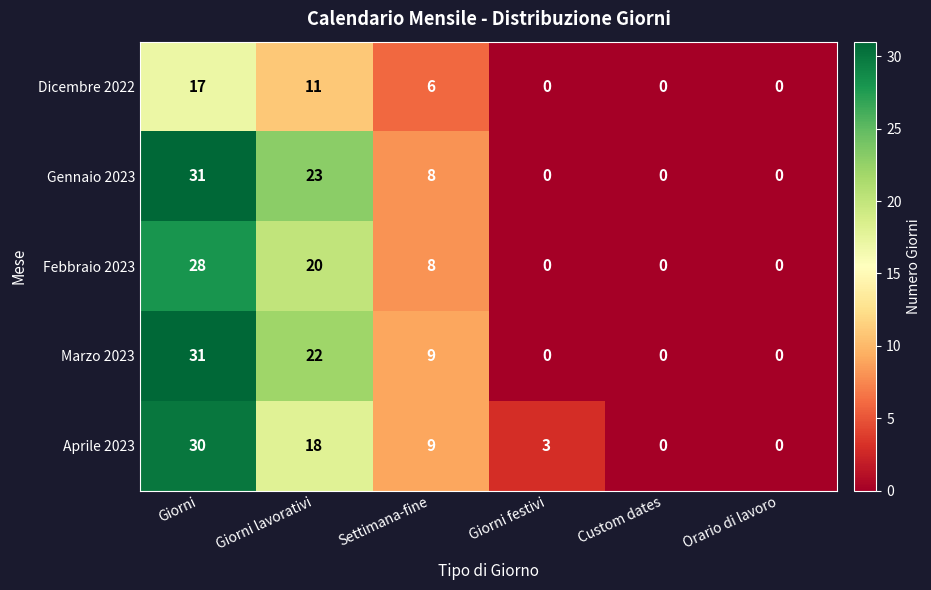

The value of Febbraio 2023 at Settimana-fine is 8. True or false?

True